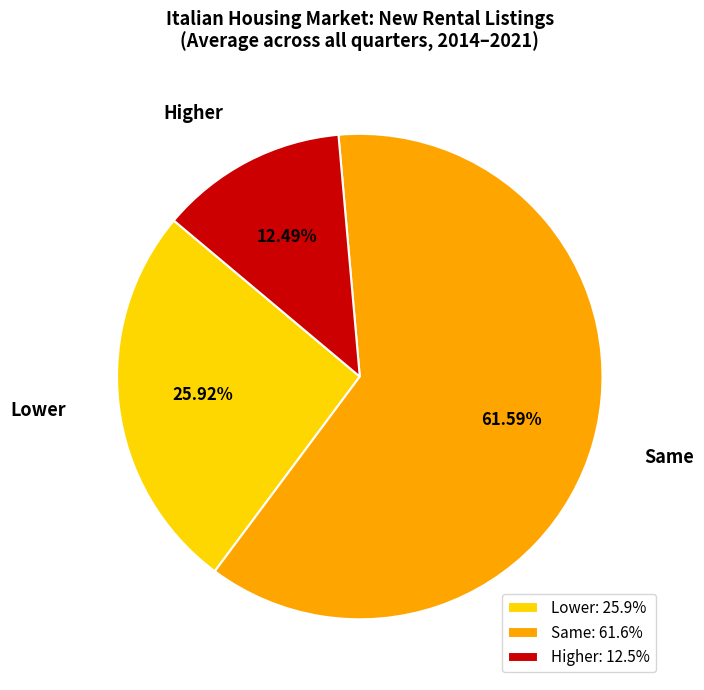

Approximately how many times larger is the value at Higher compared to Lower?

0.5